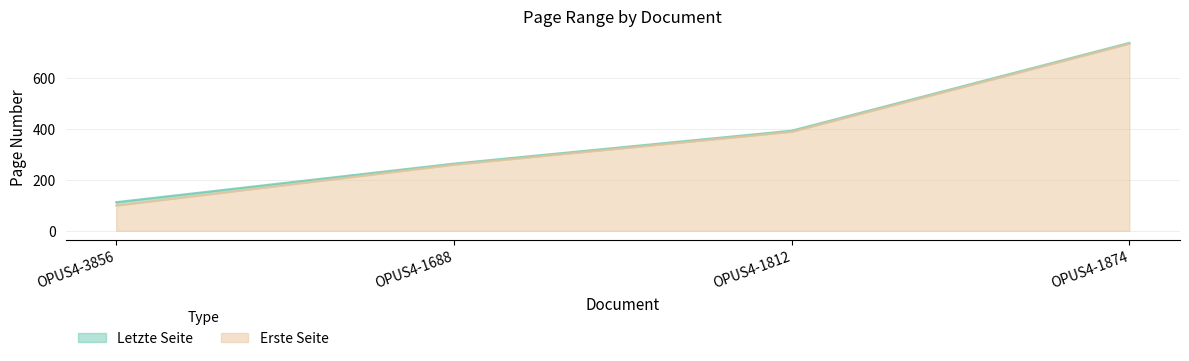

Count the Erste Seite values in the range 259 to 733.

3